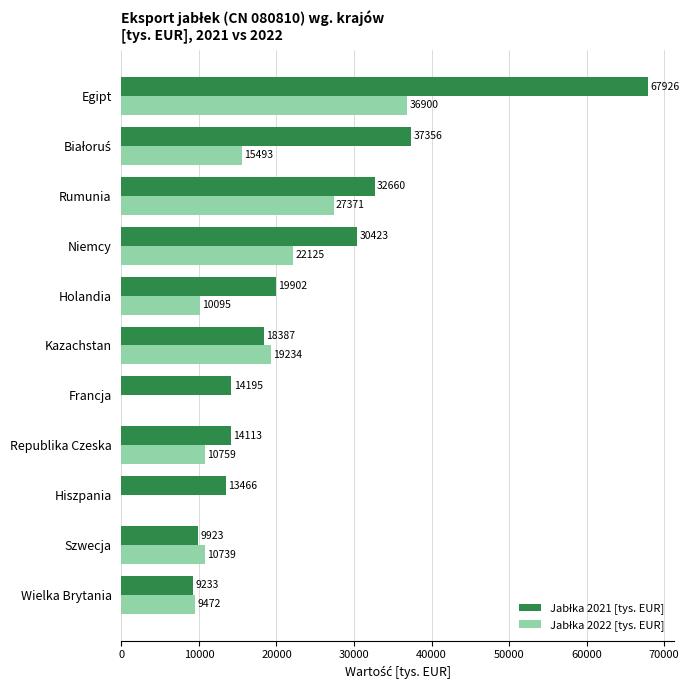

At which category is the sum across all series the highest?

Egipt